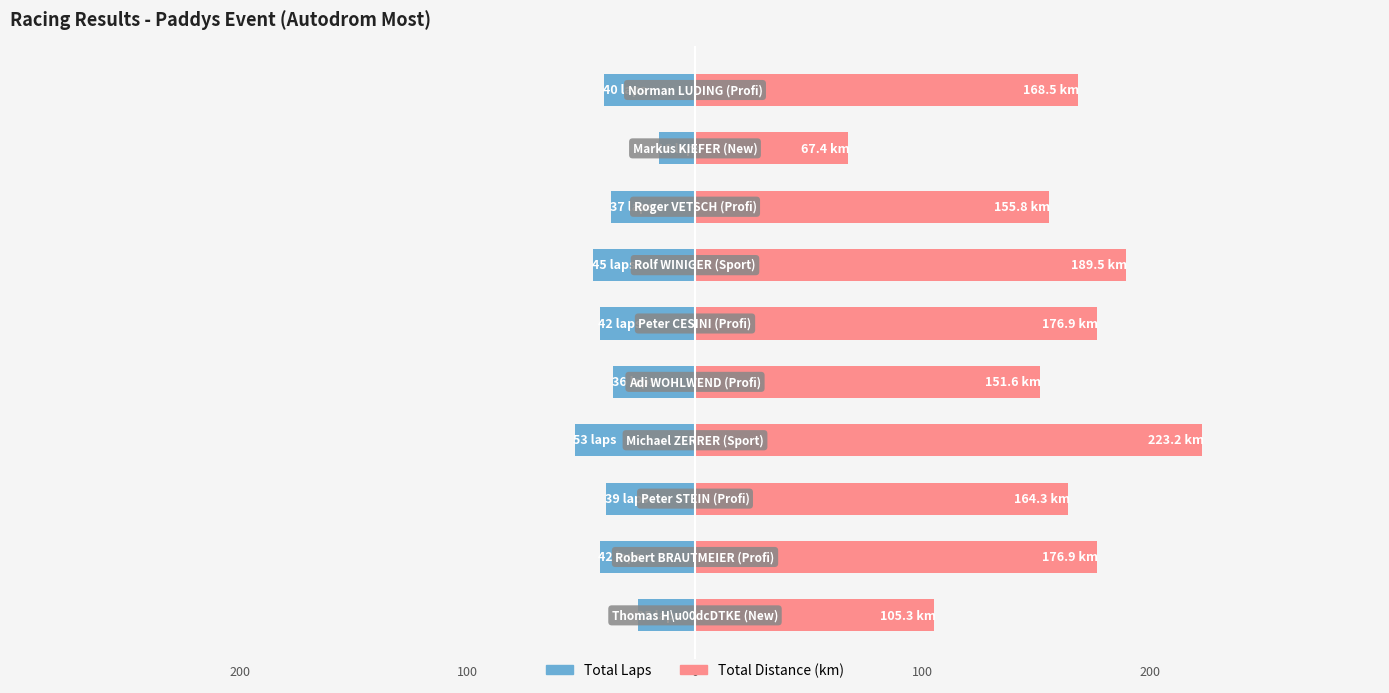

Which series has the largest total across all categories?

Total Distance (km)